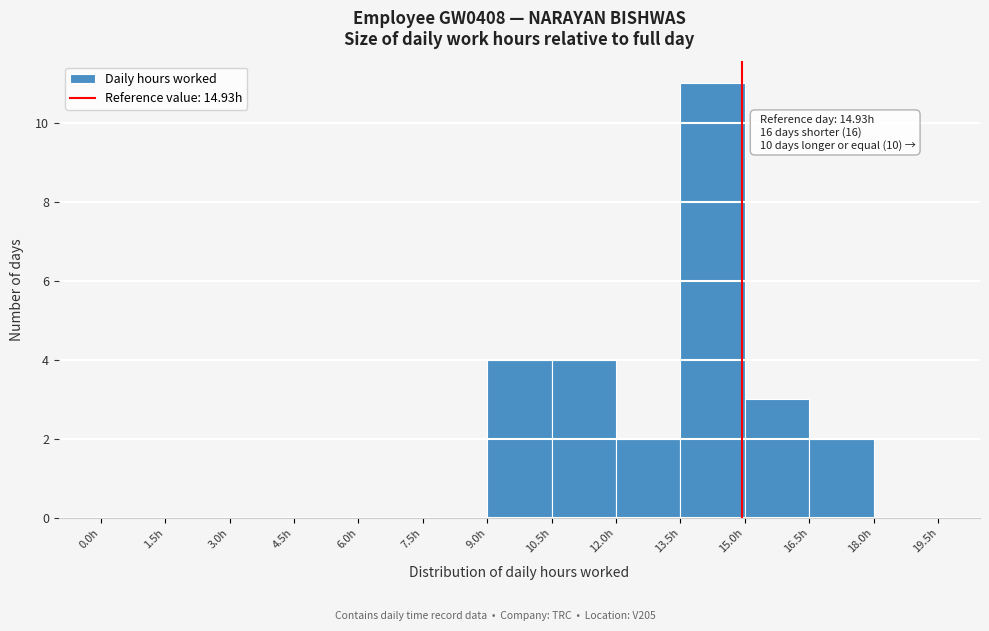

Which range on the x-axis has the tallest bar?

13.5 to 15.0